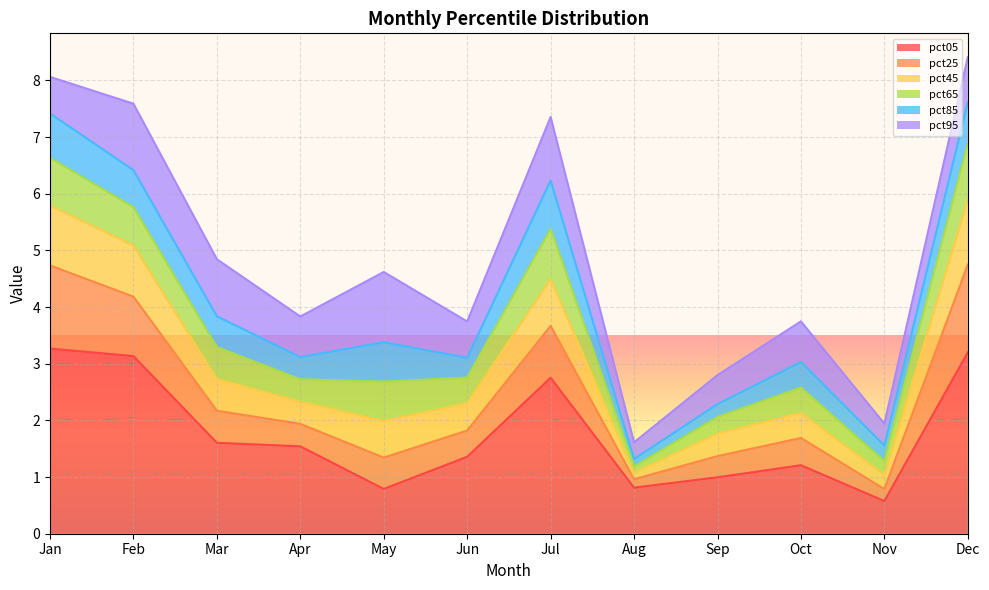

What is the total value across all series at Jun?

3.7